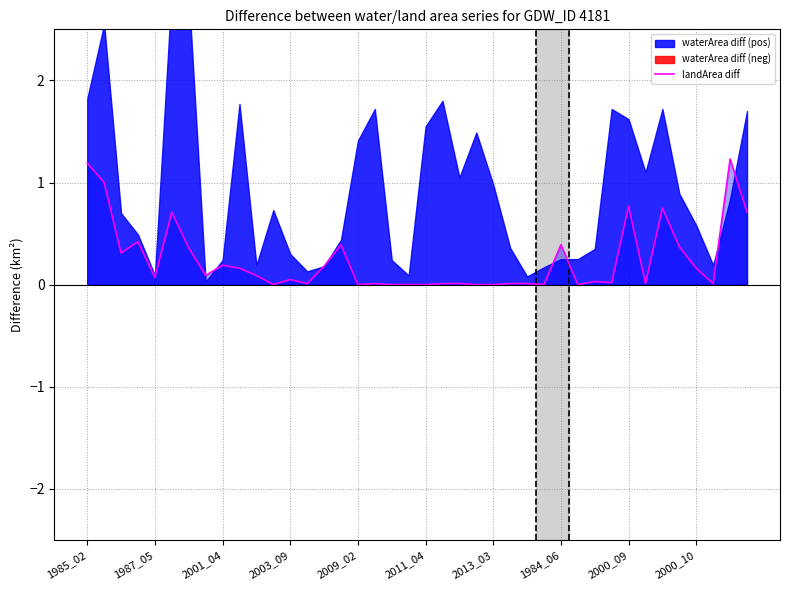

Where is the data nearest to the value 0?

11